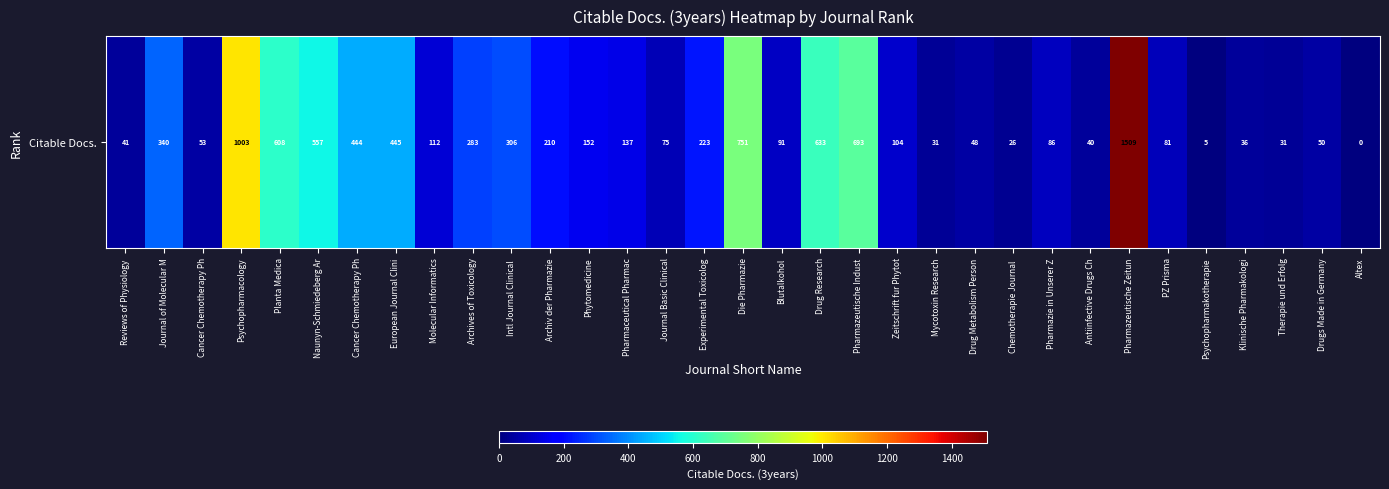

What is the sum of the values at Pharmazeutische Zeitun and Zeitschrift fur Phytot?

1613